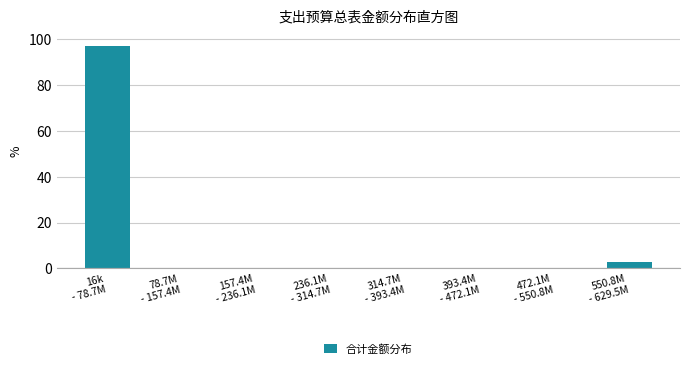

Are the bars horizontal?

No